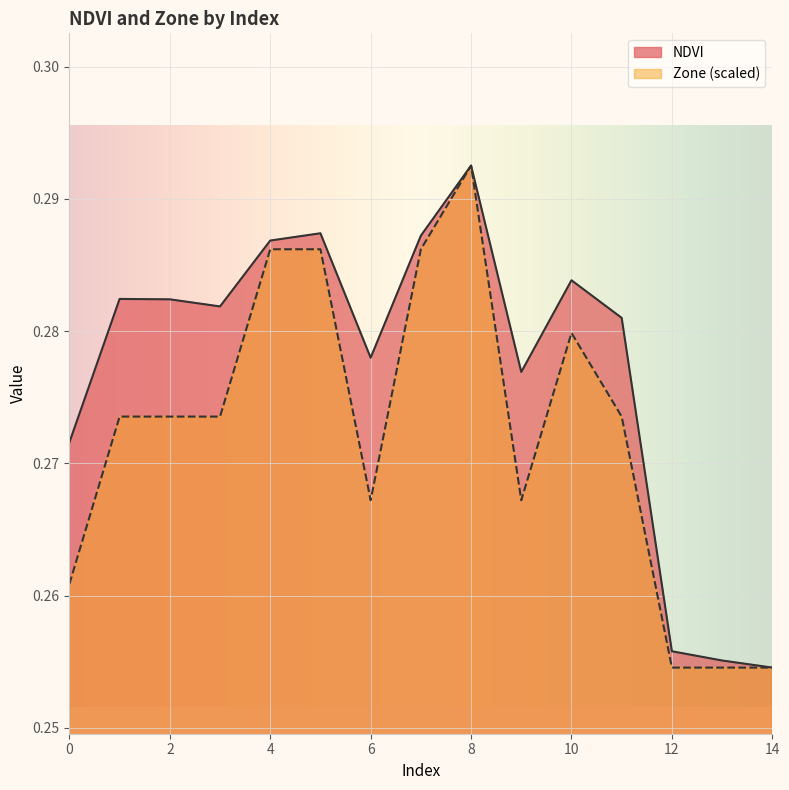

What is the value of the NDVI point at the 8th from the left?

0.3